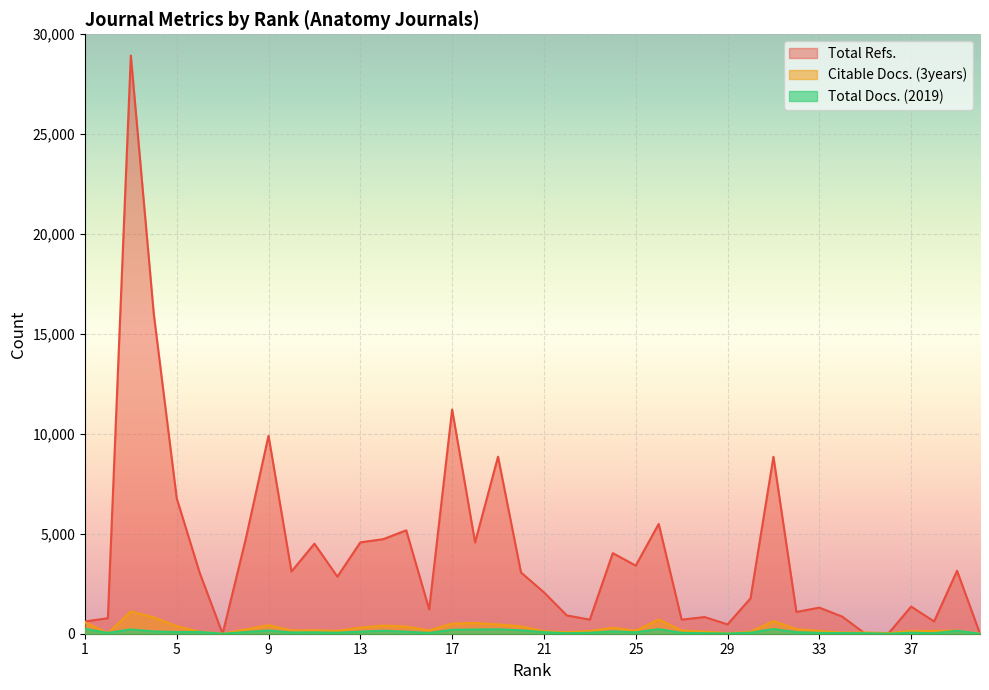

What is the total value across all series at 11?

4744